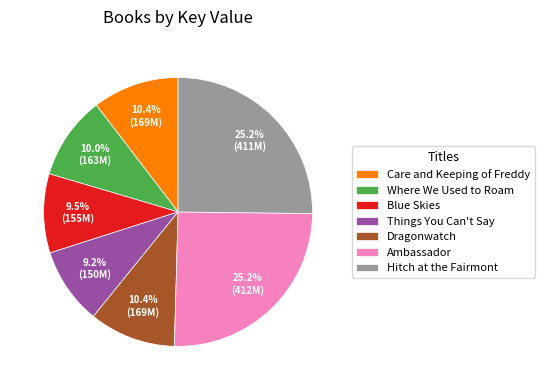

To the nearest percent, what is the combined percentage of Blue Skies and Things You Can't Say?

19%